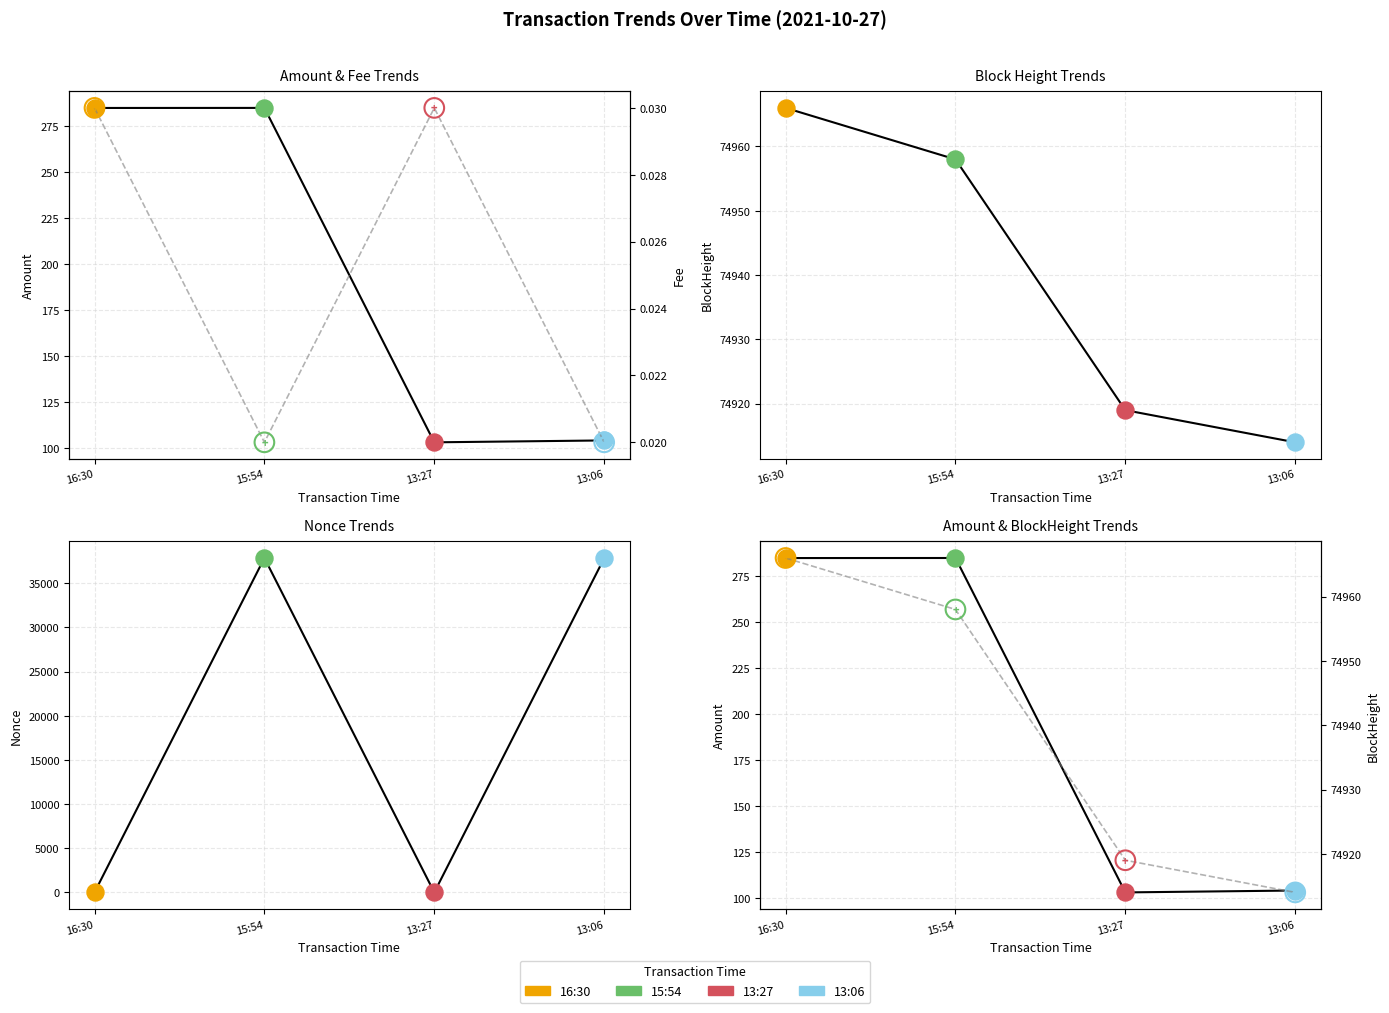

At which category is the sum across all series the highest?

15:54